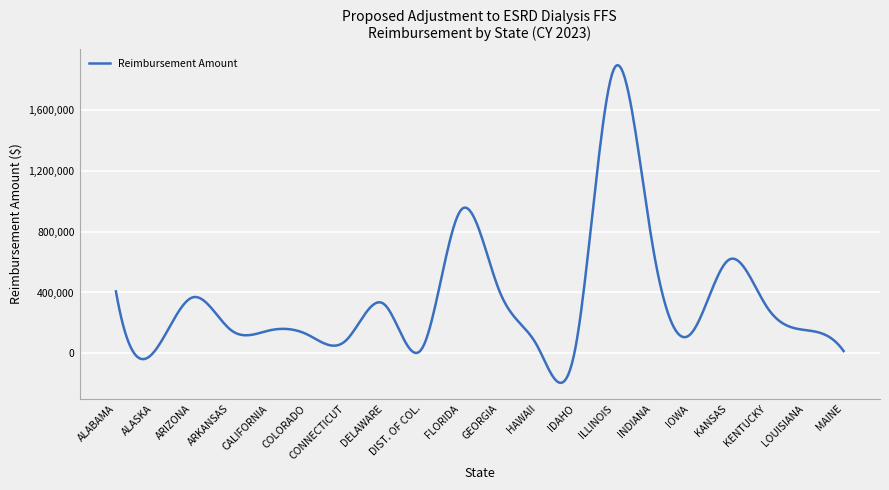

What is the maximum value shown in the chart?

1895325.9